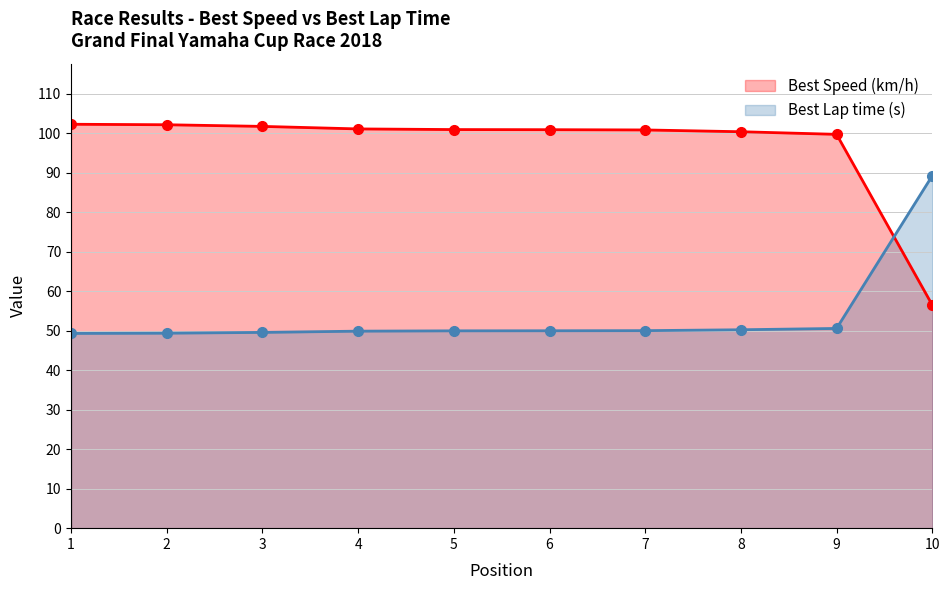

What is the difference between the Best Speed (km/h) values at 6 and 10?

44.4